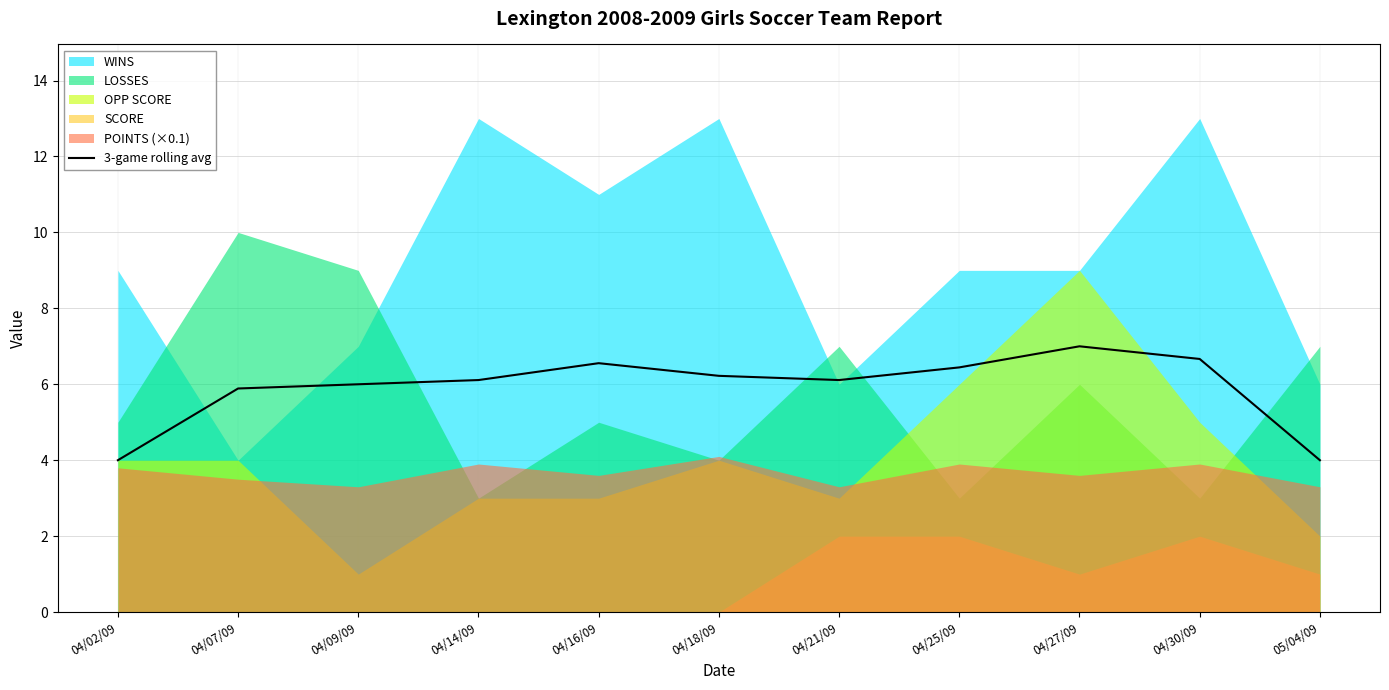

Rank the categories by value from highest to lowest.

04/27/09, 04/30/09, 04/16/09, 04/25/09, 04/18/09, 04/14/09, 04/21/09, 04/09/09, 04/07/09, 04/02/09, 05/04/09